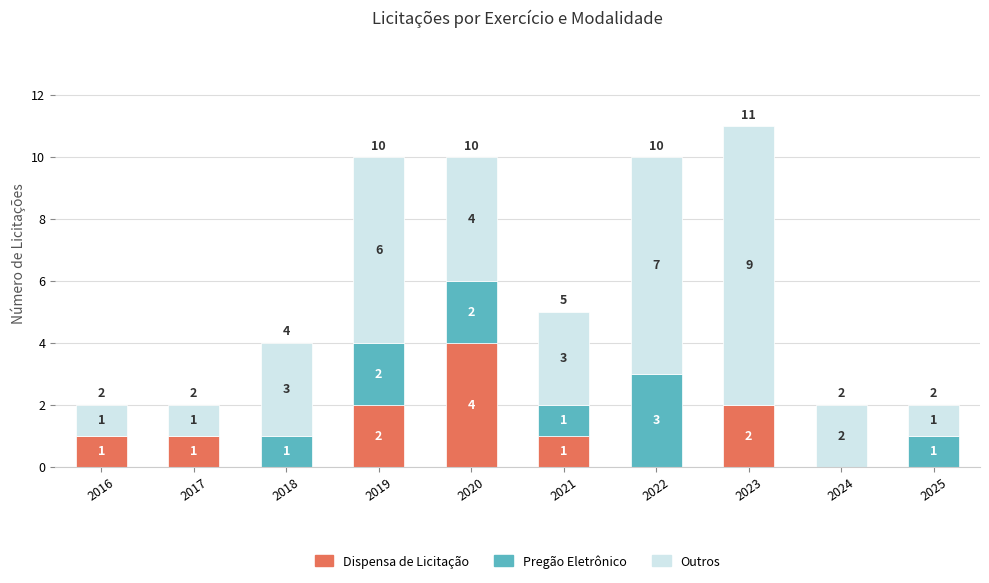

True or false: Dispensa de Licitação has a value of 2 at 2017.

False